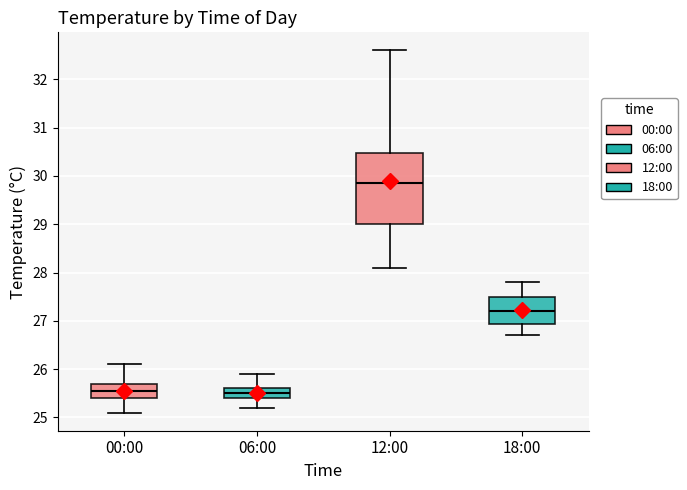

Comparing the boxes themselves (not the whiskers), which one is the tallest?

12:00